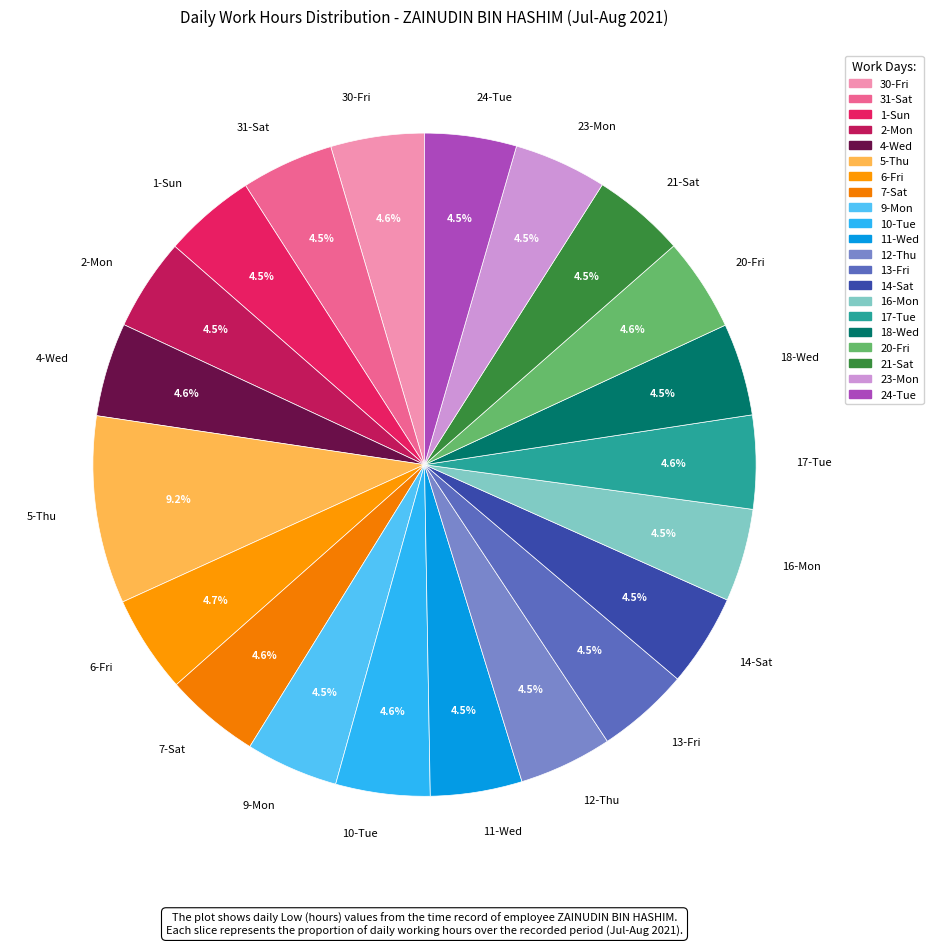

To the nearest percent, what is the combined percentage of 31-Sat and 21-Sat?

9%